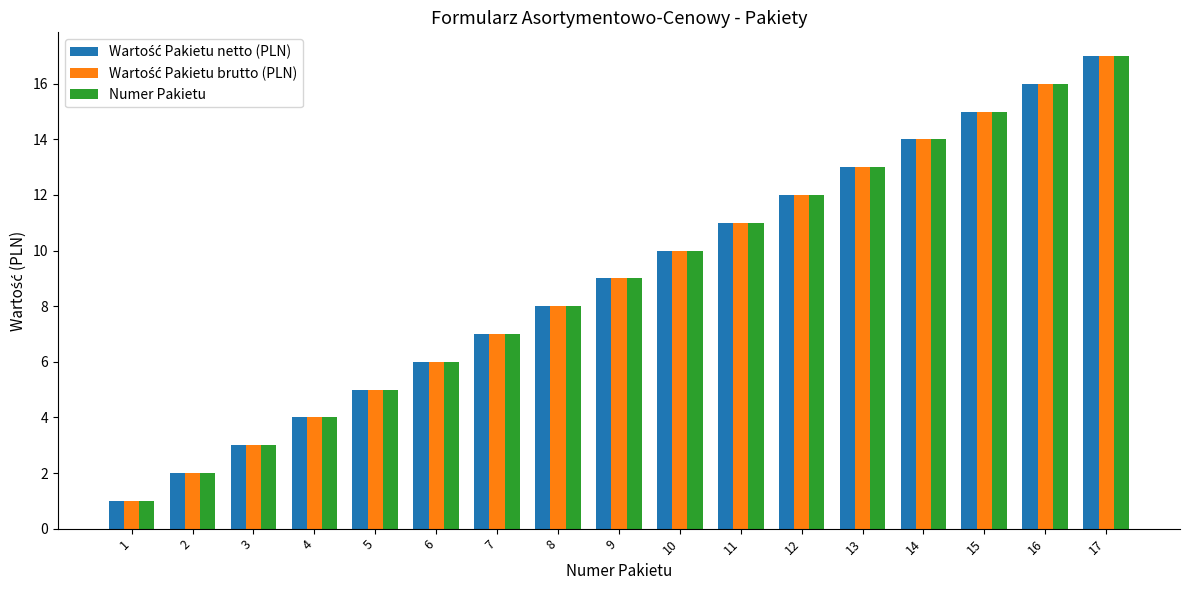

Is it true that Numer Pakietu equals 13 at 9?

False